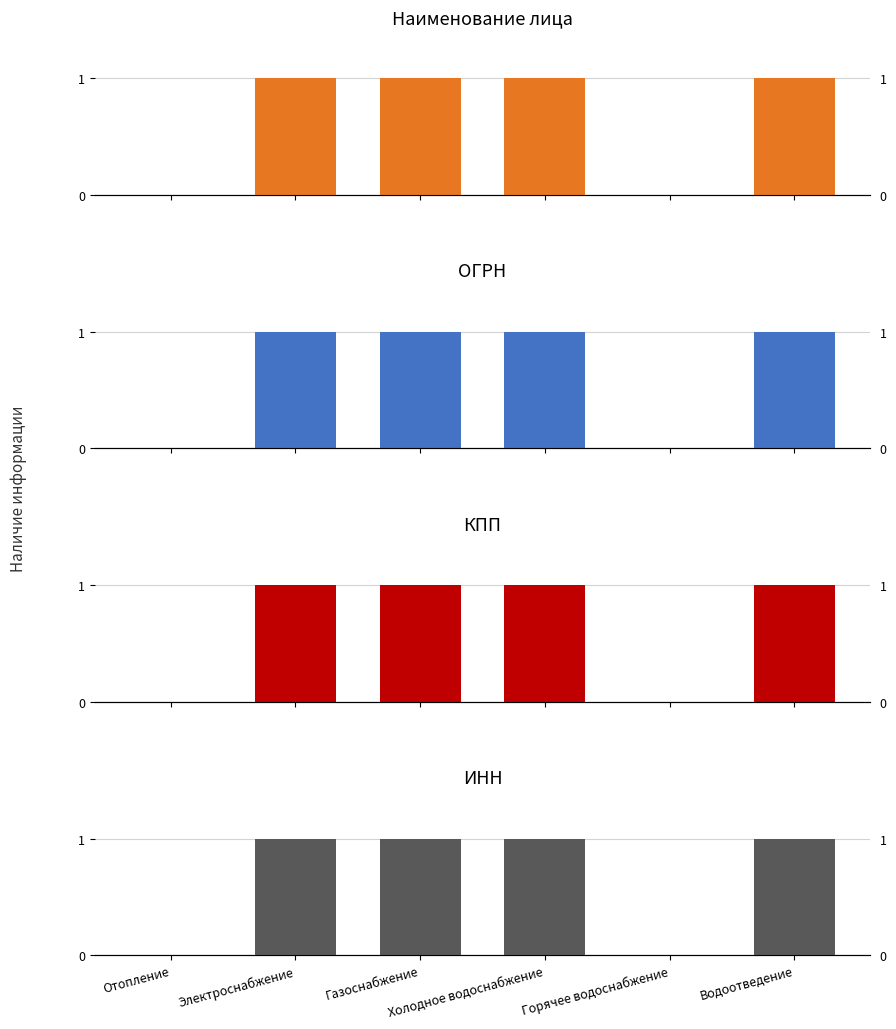

How many ОГРН values are between 0 and 1?

6